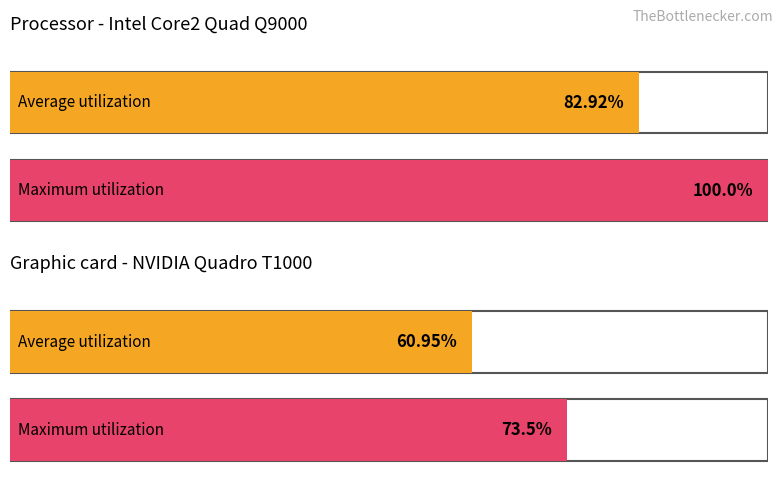

Does the chart contain any negative values?

No